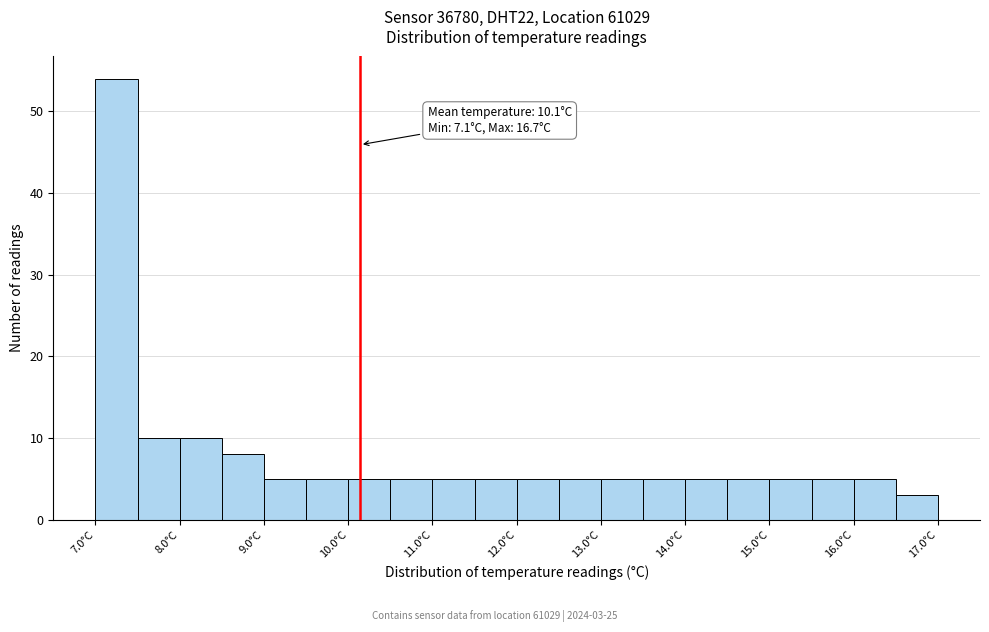

Which range on the x-axis has the tallest bar?

7.0 to 7.5